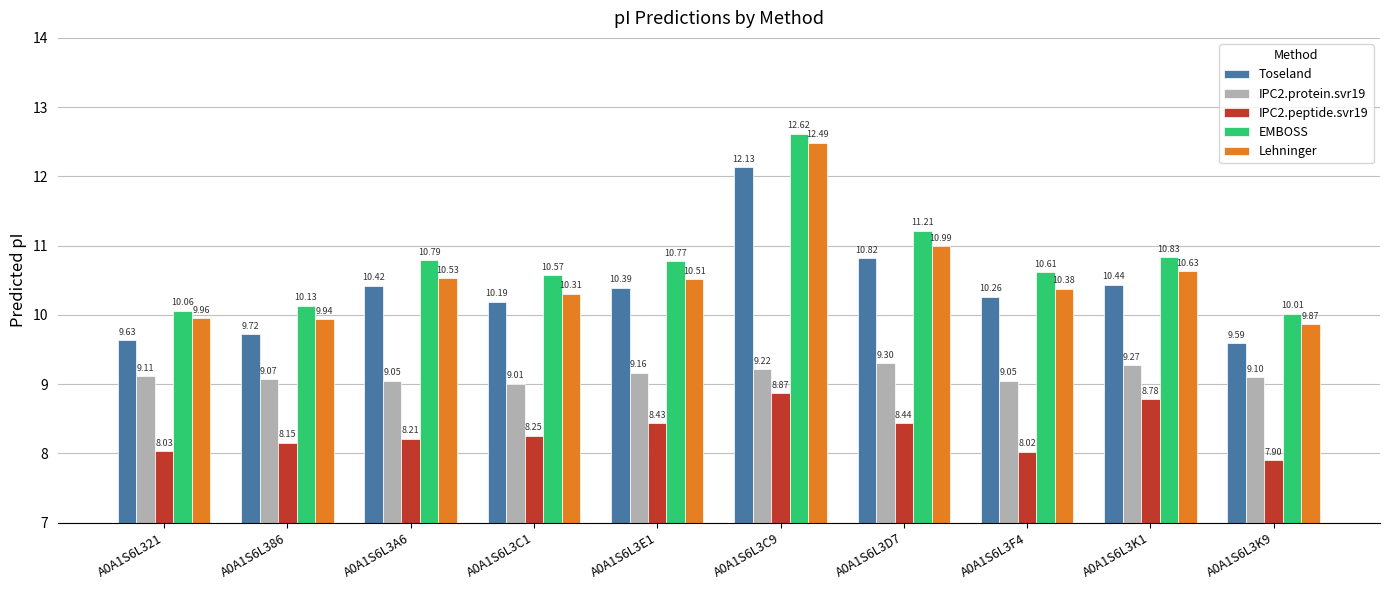

What are all the series names shown in the legend?

Toseland, IPC2.protein.svr19, IPC2.peptide.svr19, EMBOSS, Lehninger